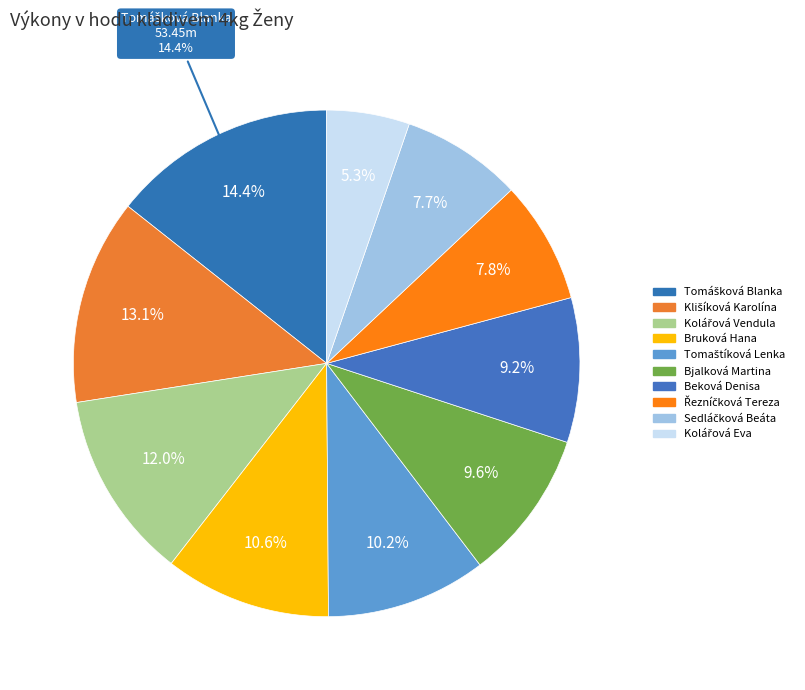

To the nearest percent, what is the difference between the Řezníčková Tereza and Kolářová Eva slice percentages?

3%